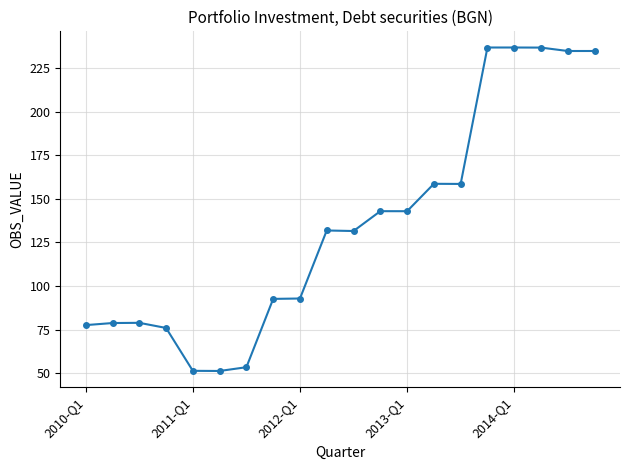

What is the average value?

135.0